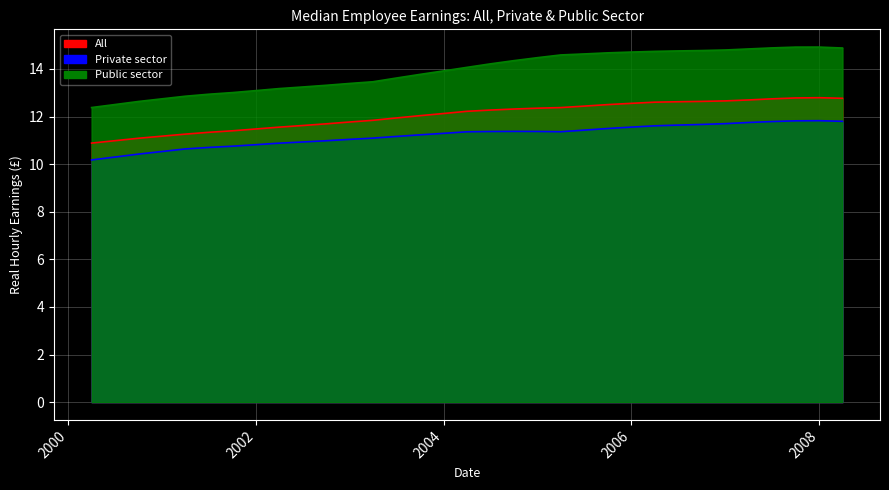

List the series in order of their peak value, lowest first.

Private sector, All, Public sector